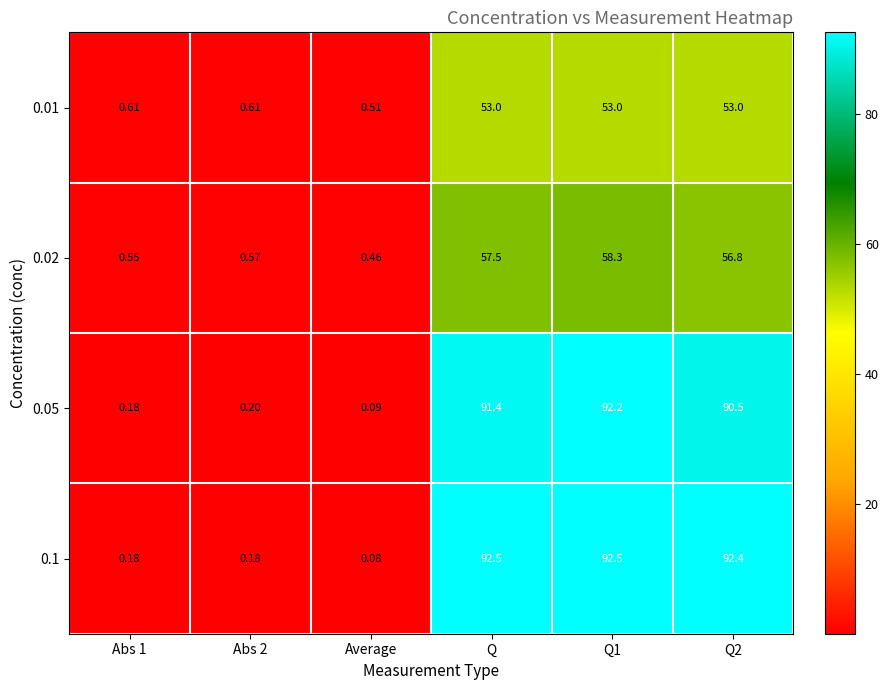

What is the total value across all series at Abs 2?

1.6